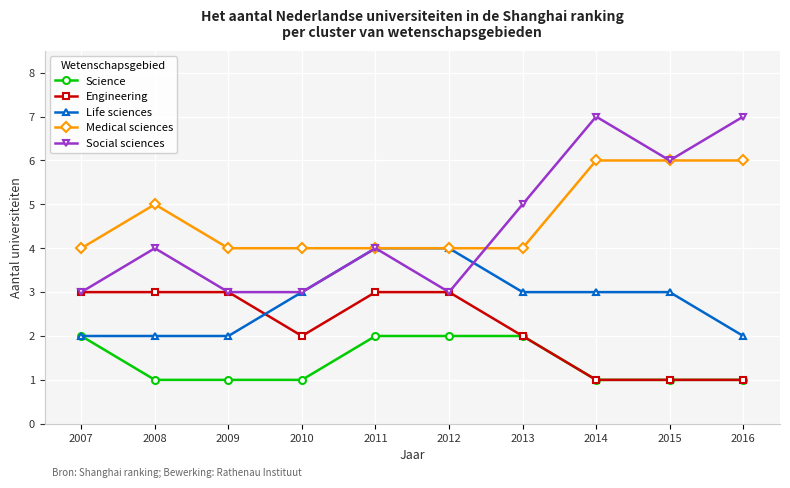

The value of Medical sciences at 2010 is 4. True or false?

True